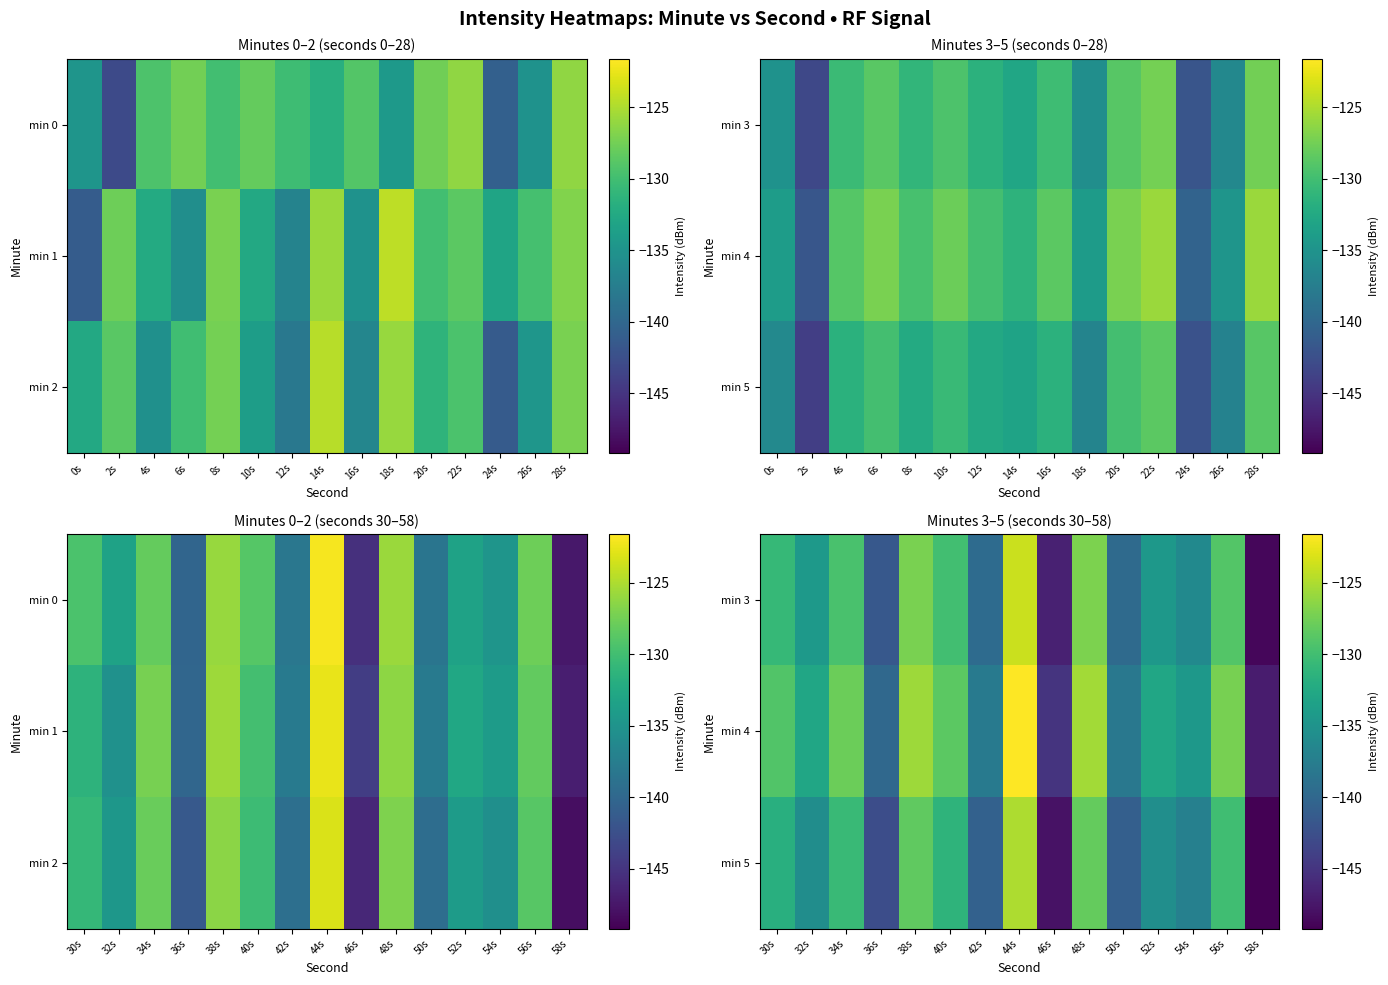

What is the smallest value displayed?

-149.2